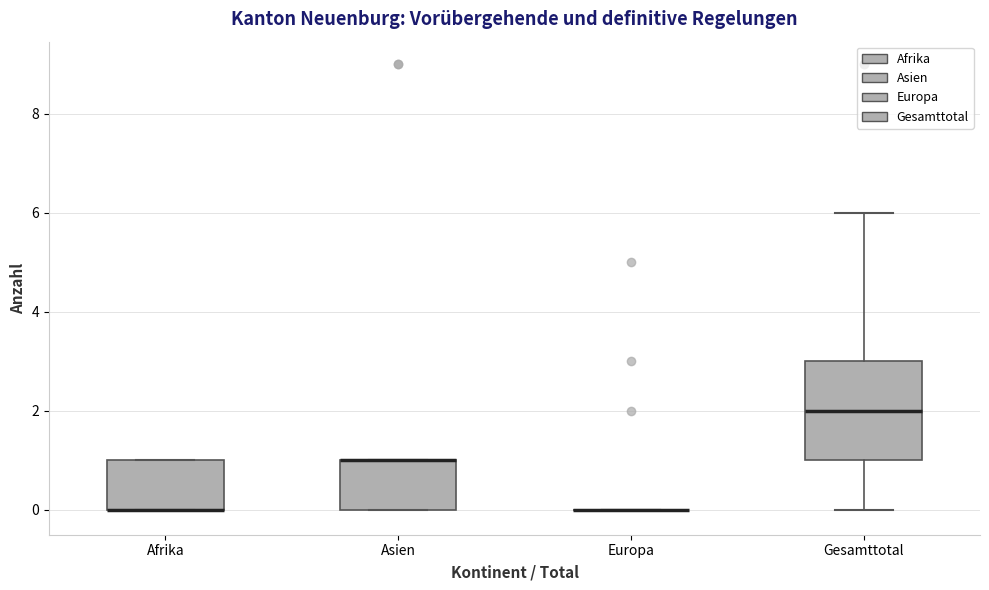

Reading left to right, transcribe this box plot: for each box, give where its median line is, the range the box spans, and where its two whiskers end, as read against the y-axis. The values are not printed on the chart, so give them approximately, as read against the axis.

Afrika: median 0 (drawn on the box's lower edge), box 0 to 1, whiskers 0 to 1
Asien: median 1 (drawn on the box's upper edge), box 0 to 1, whiskers 0 to 1
Europa: box collapsed to a line at 0, whiskers 0 to 0
Gesamttotal: median 2, box 1 to 3, whiskers 0 to 6